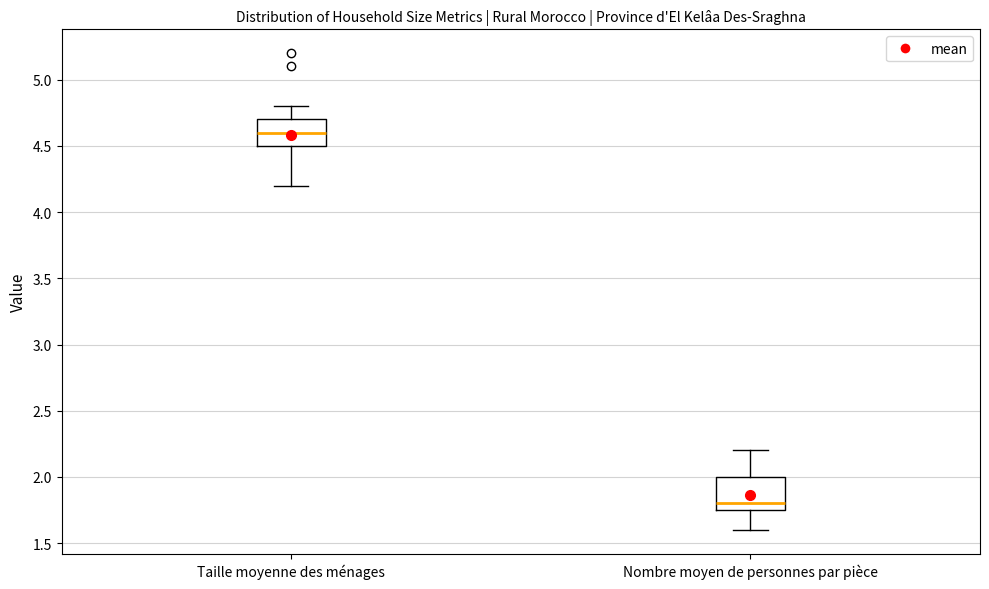

Reading left to right, transcribe this box plot: for each box, give where its median line is, the range the box spans, and where its two whiskers end, as read against the y-axis. The values are not printed on the chart, so give them approximately, as read against the axis.

Taille moyenne des ménages: median 4.60, box 4.50 to 4.70, whiskers 4.20 to 4.80
Nombre moyen de personnes par pièce: median 1.80, box 1.75 to 2.00, whiskers 1.60 to 2.20